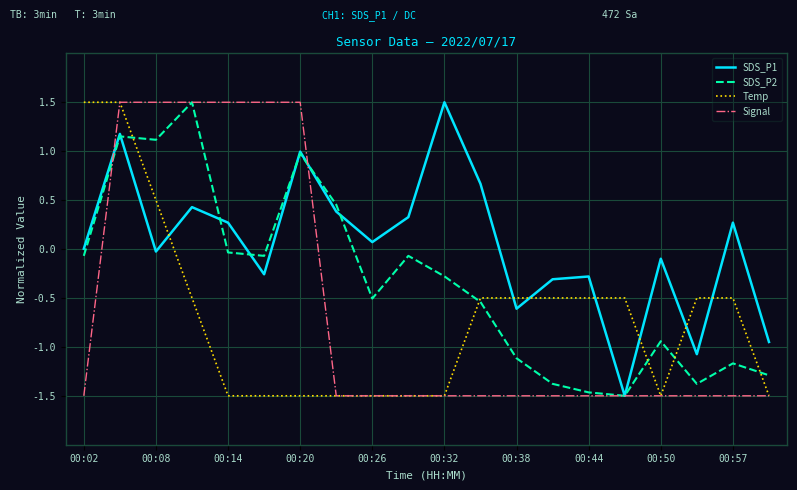

Does the chart have visible grid lines?

Yes